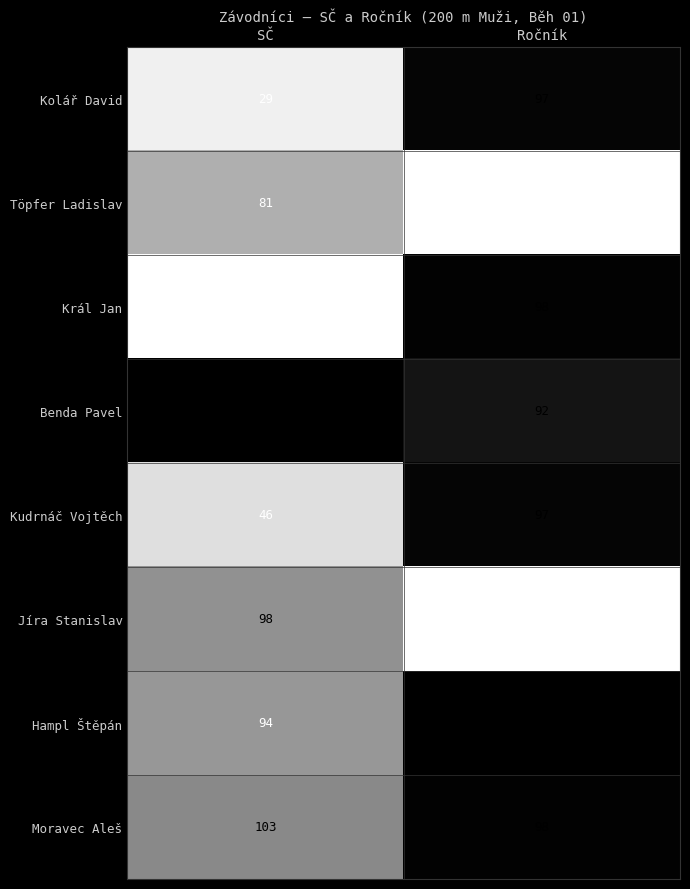

The Benda Pavel series shows 65 at SČ. True or false?

False